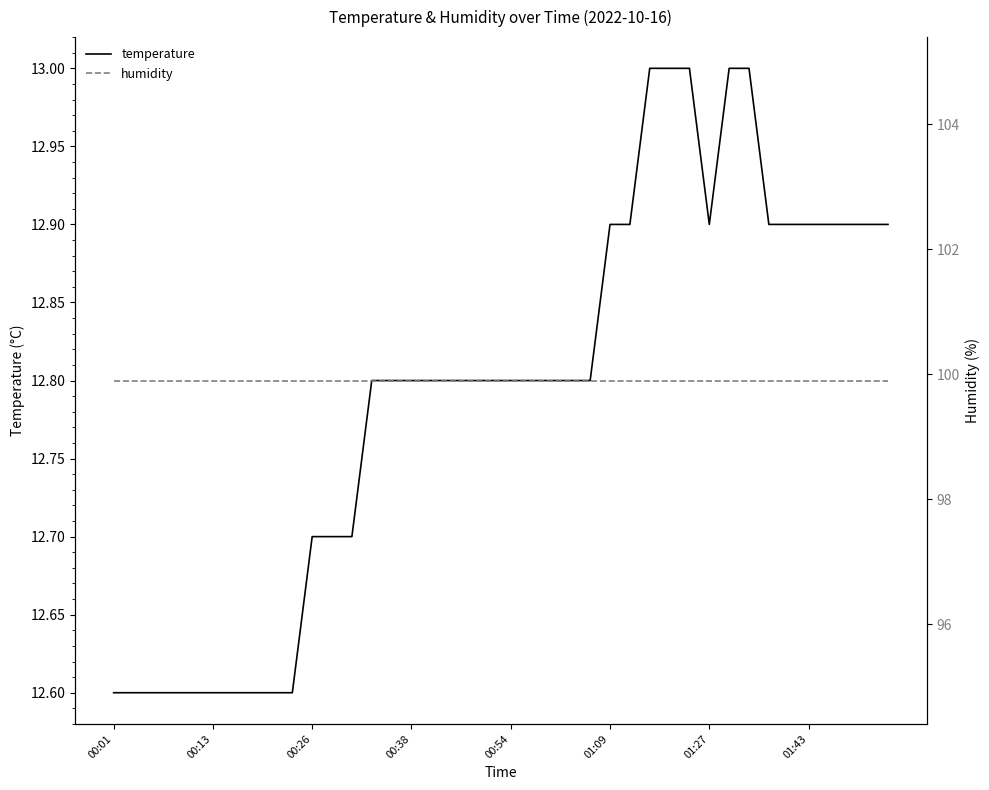

Which series has the widest spread of values?

temperature